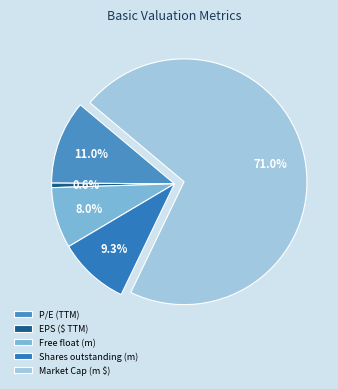

What portion of the pie excludes Market Cap (m $)?

29.0%